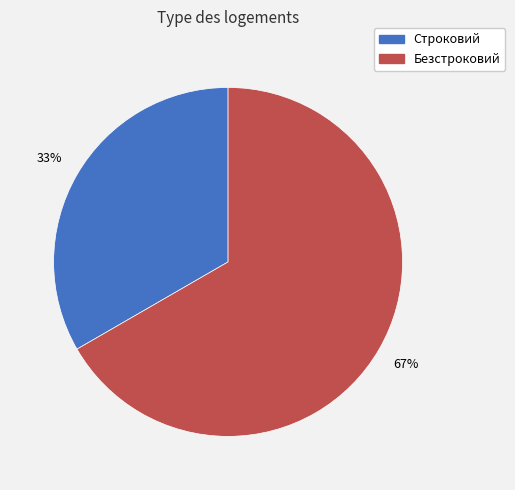

What is the smallest slice in the pie chart?

Строковий